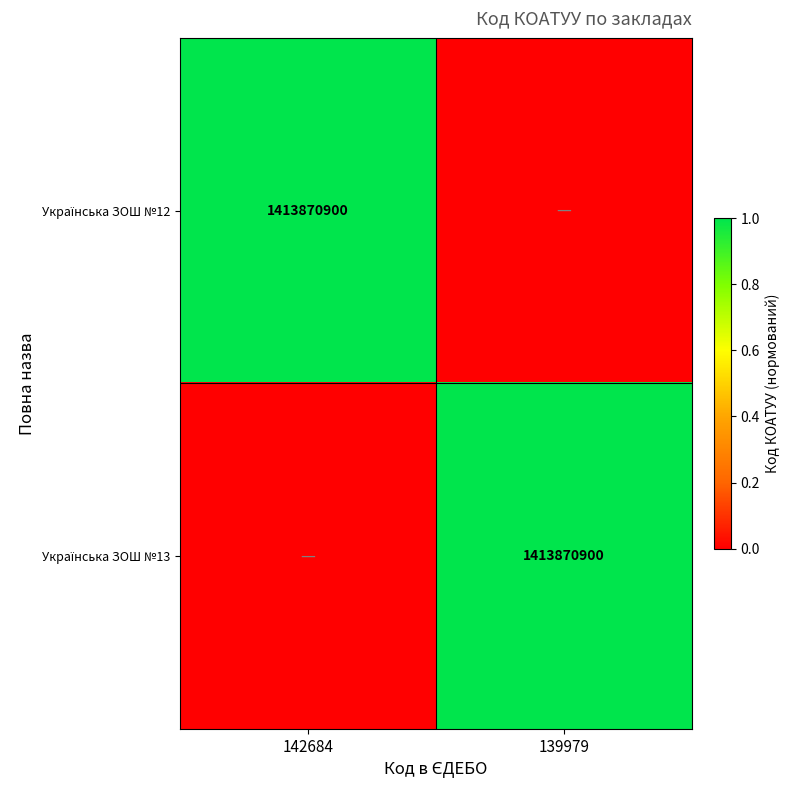

Is the value of Українська ЗОШ №13 at 142684 greater than the value of Українська ЗОШ №12 at 142684?

No